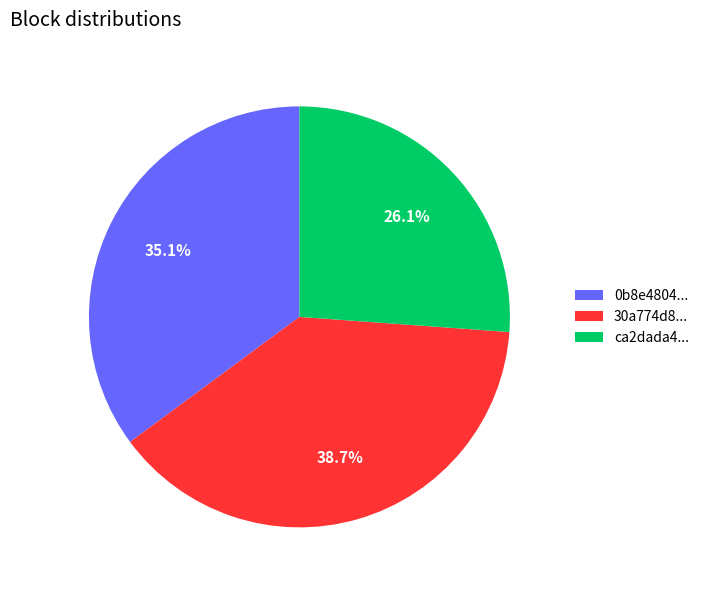

Is there a majority slice in this chart?

No